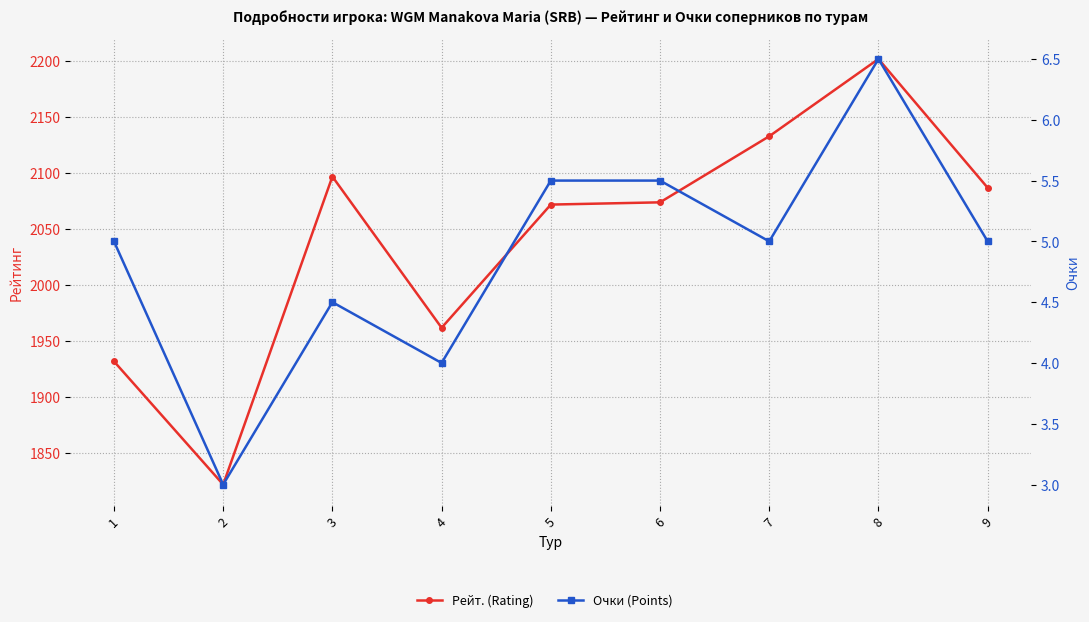

What is the difference between the maximum and minimum values in the Рейт. (Rating) series?

380.0